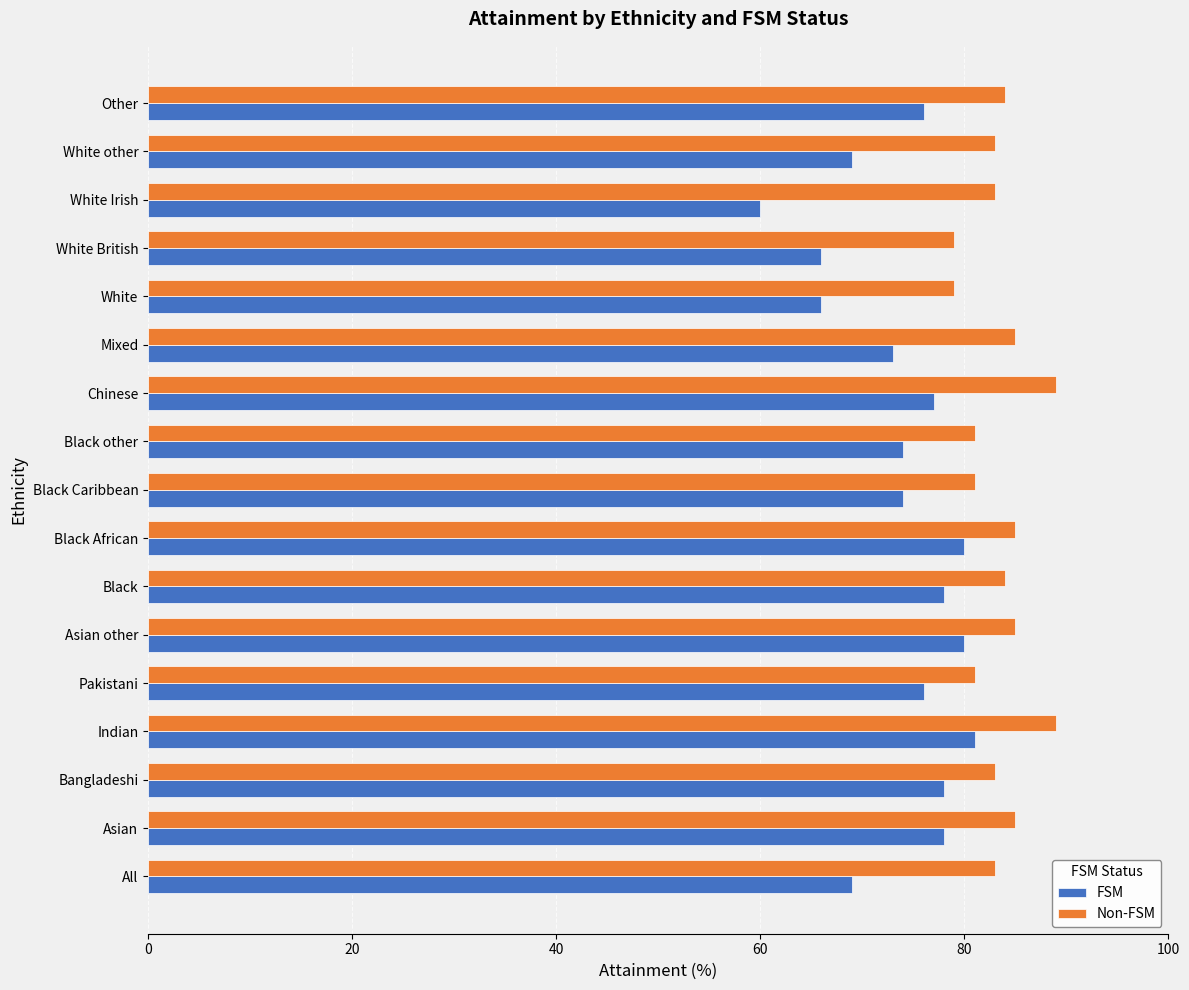

What value does the FSM series have at Black, to the nearest 10?

80